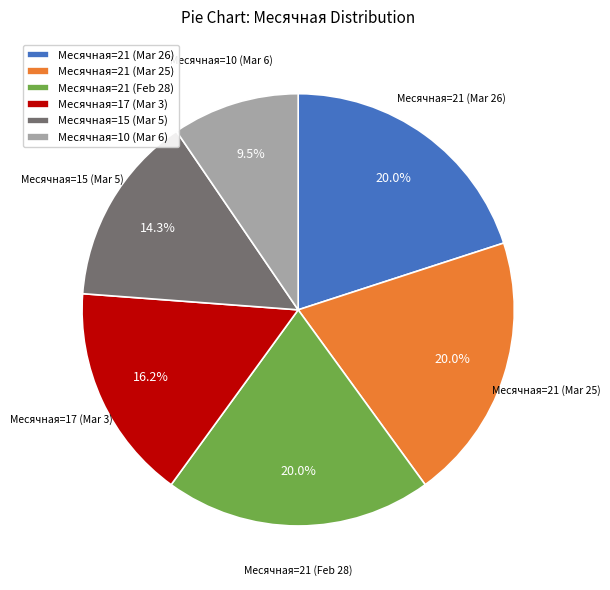

What is the smallest slice in the pie chart?

Месячная=10 (Mar 6)